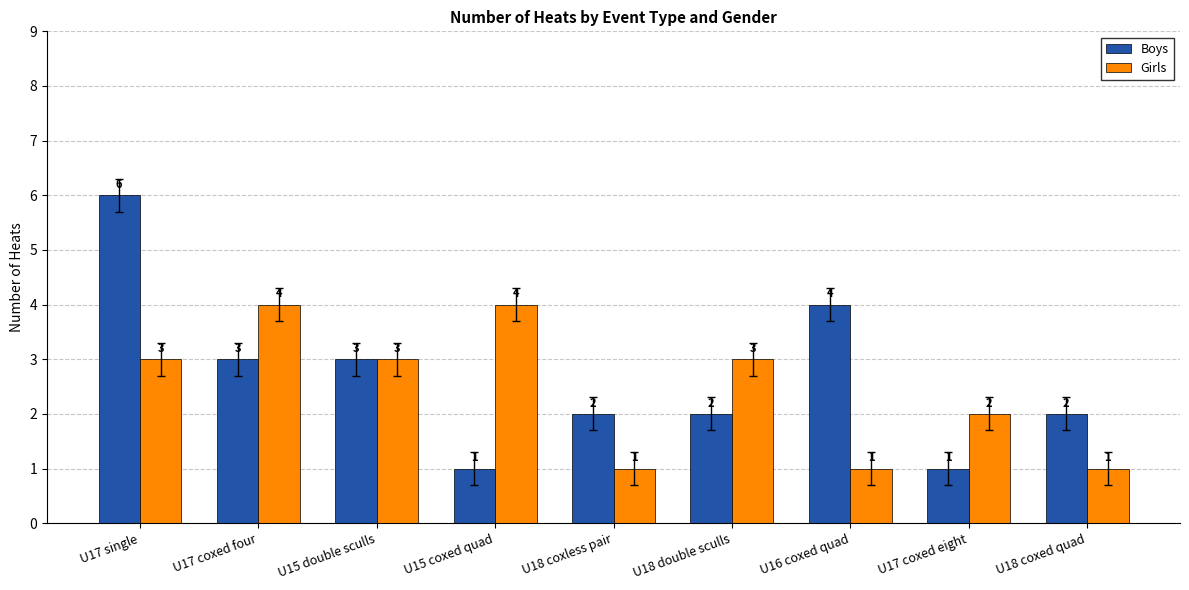

What is the total value across all series at U18 double sculls?

5